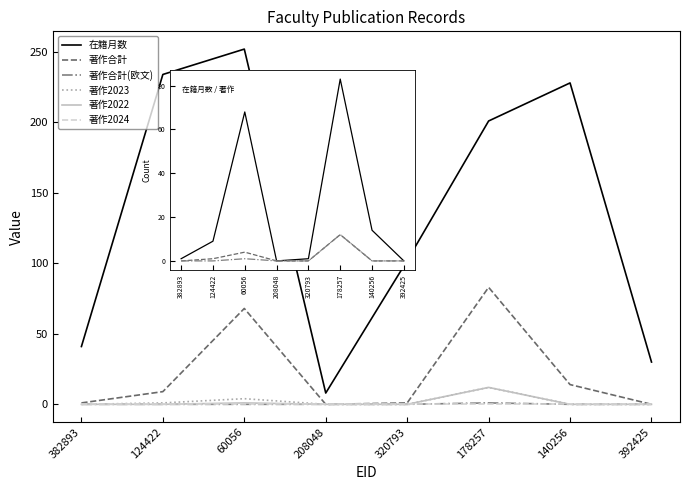

List the series in order of their peak value, lowest first.

著作2024, 著作合計(欧文), 著作2023, 著作2022, 著作合計, 在籍月数